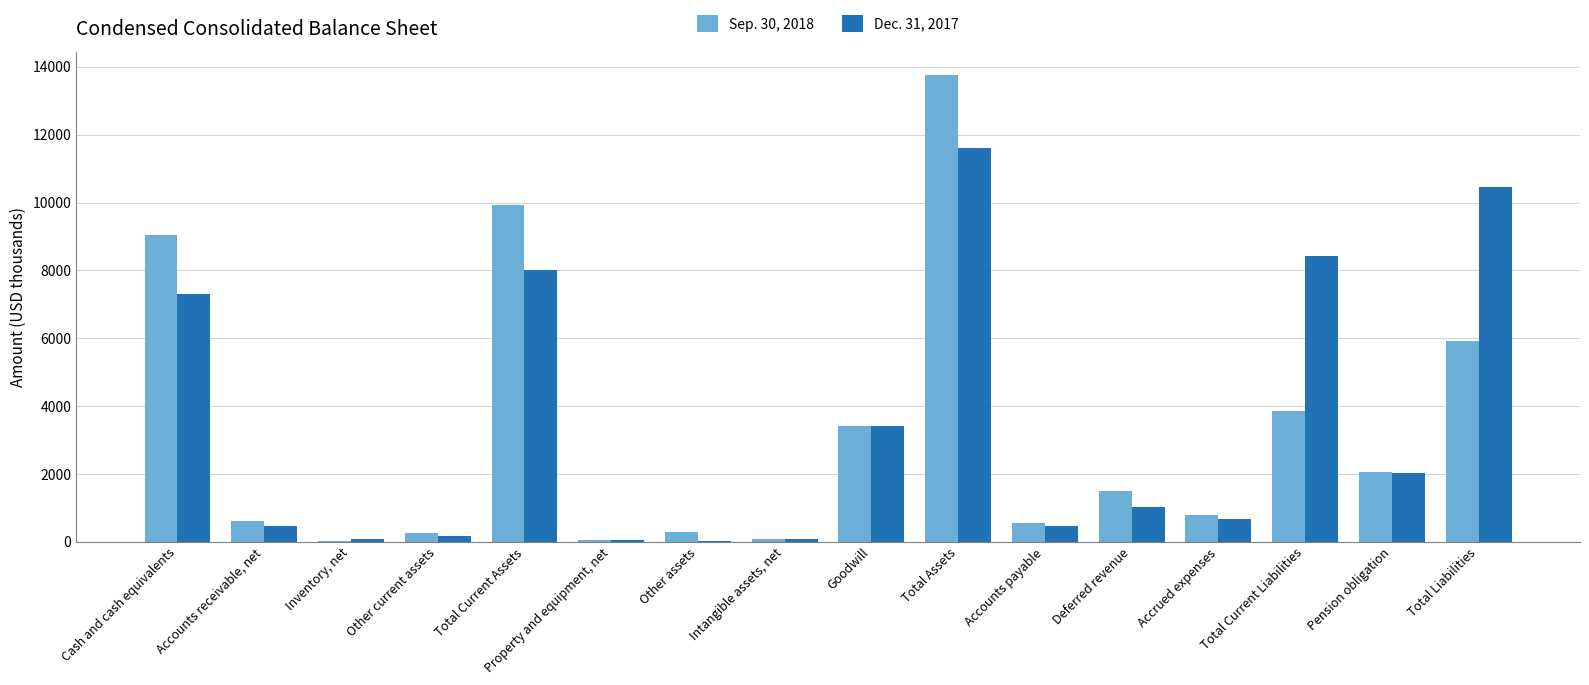

Which category has the highest value in the Sep. 30, 2018 series?

Total Assets